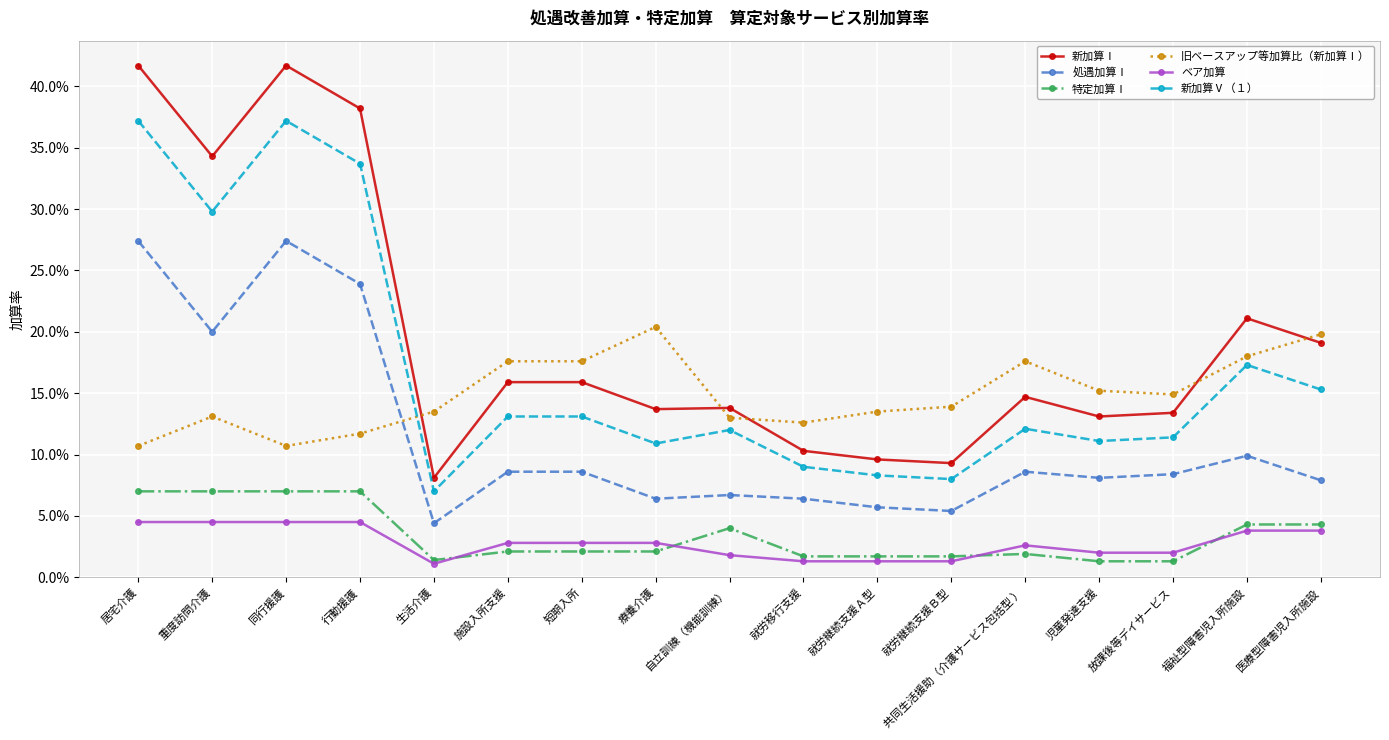

What are all the series names shown in the legend?

新加算Ⅰ, 処遇加算Ⅰ, 特定加算Ⅰ, 旧ベースアップ等加算比（新加算Ⅰ）, ベア加算, 新加算Ⅴ（１）